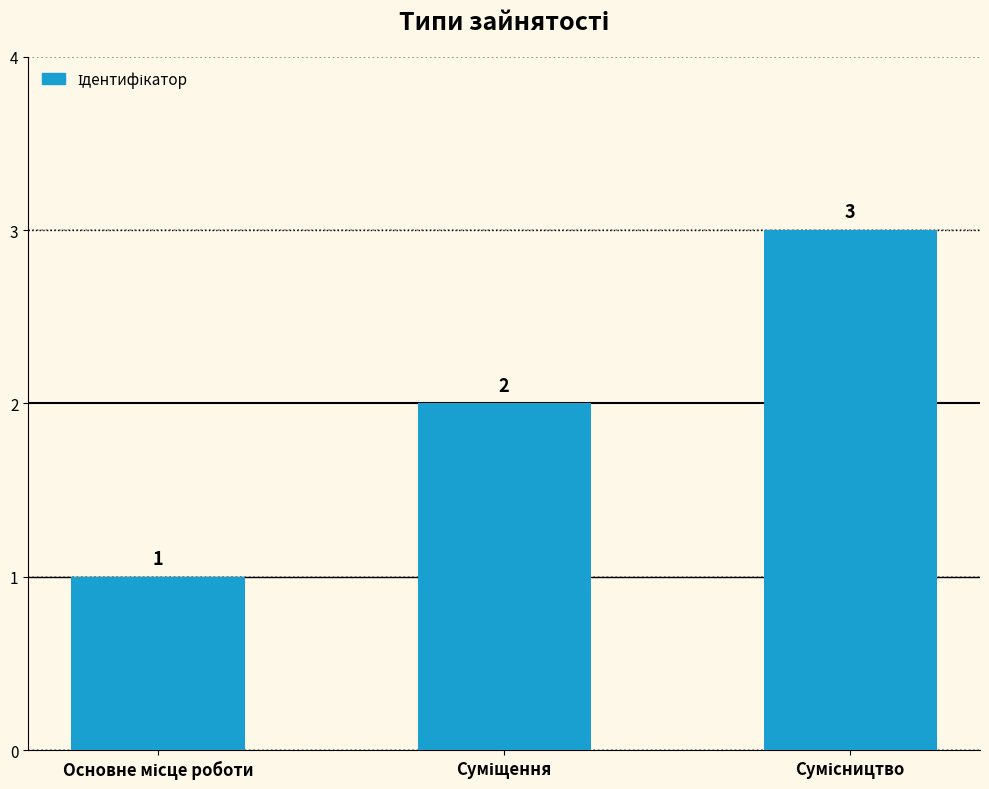

What is the greatest value displayed?

3